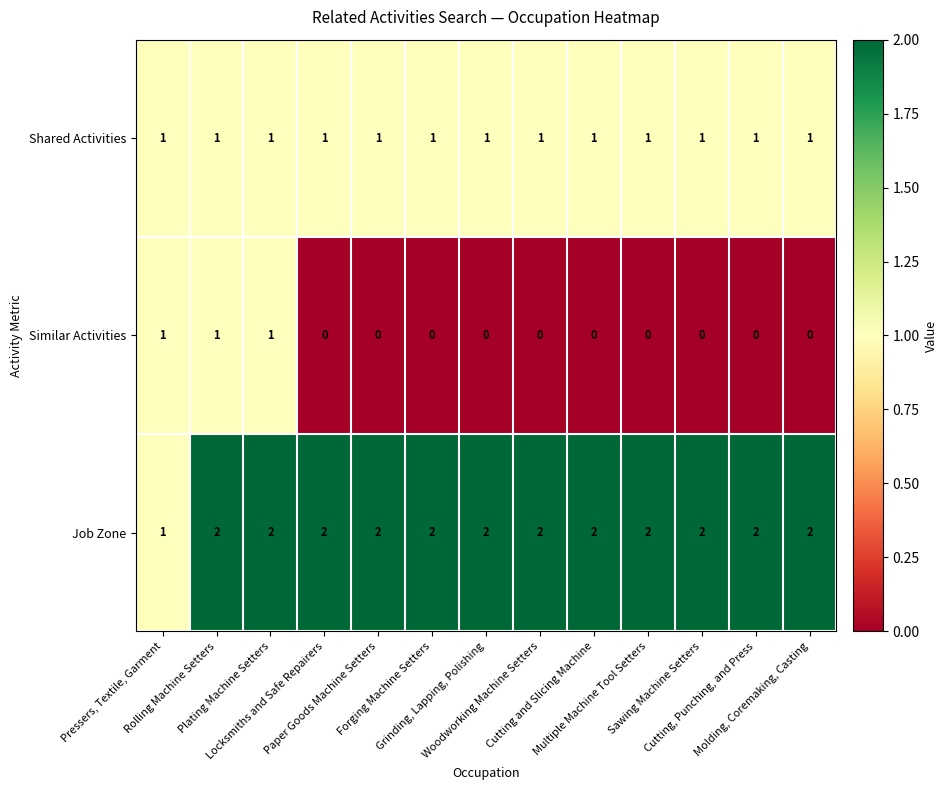

Count the Job Zone values in the range 2 to 3.

12